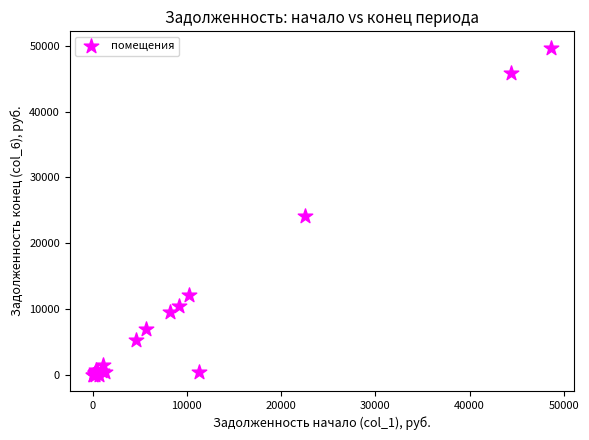

What Y value in the scatter plot is closest to 24869?

24160.7